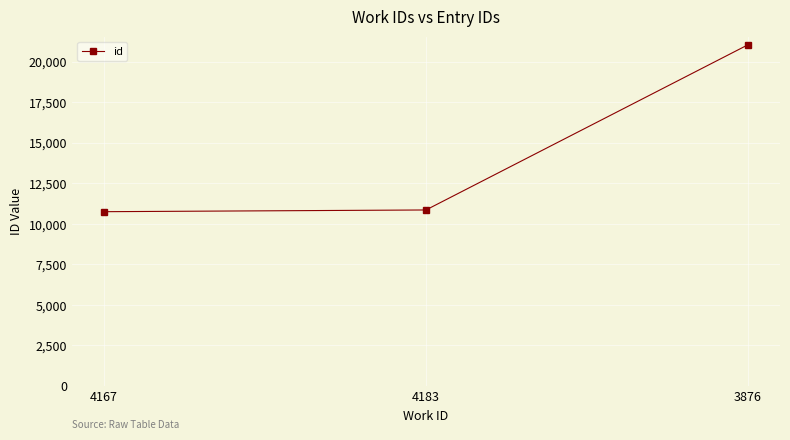

What is the value of the 3rd point from the left?

21031